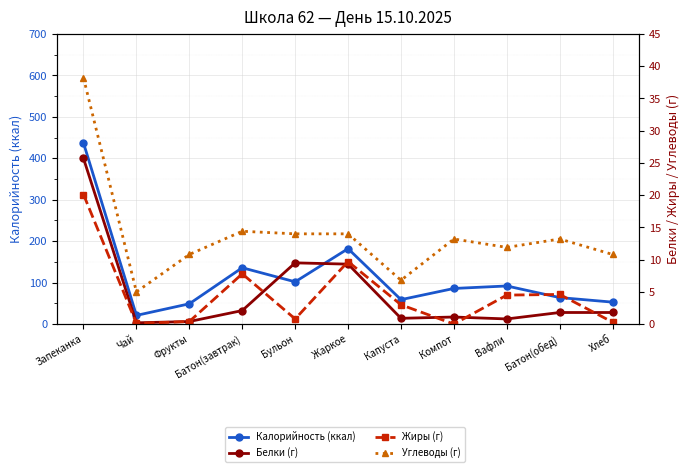

Rank the series by their maximum value, from highest to lowest.

Калорийность (ккал), Углеводы (г), Белки (г), Жиры (г)